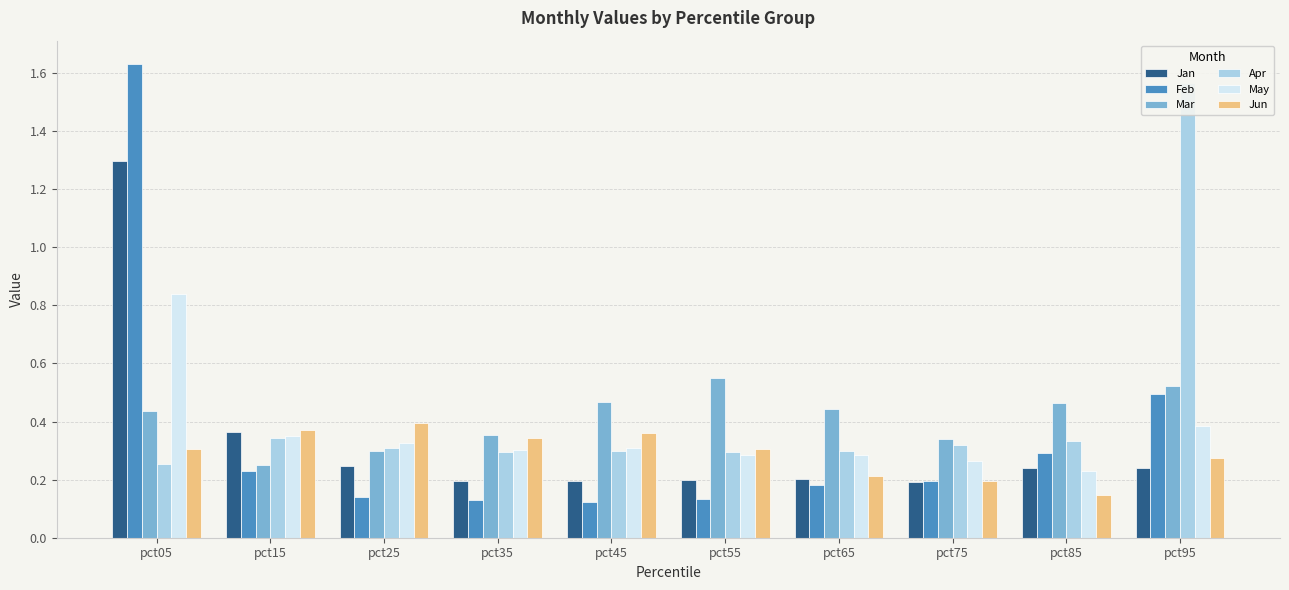

At which category is the sum across all series the highest?

pct05